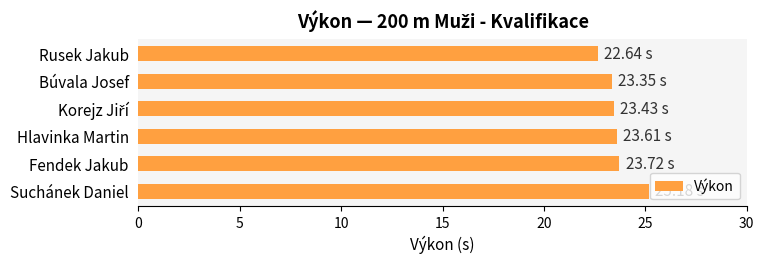

At which category does the chart reach its peak across all series?

Suchánek Daniel